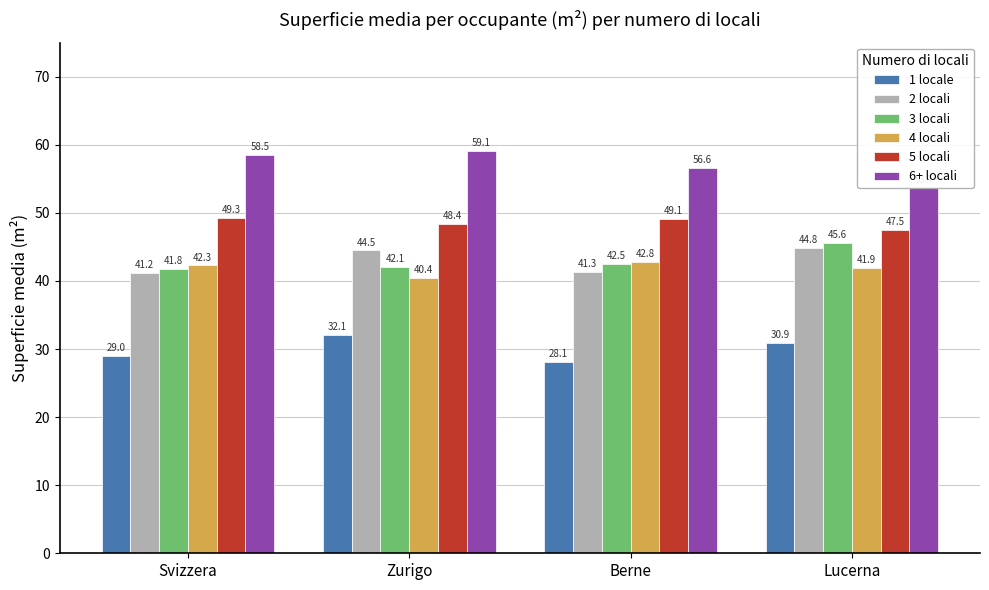

Does the chart contain stacked bars?

No